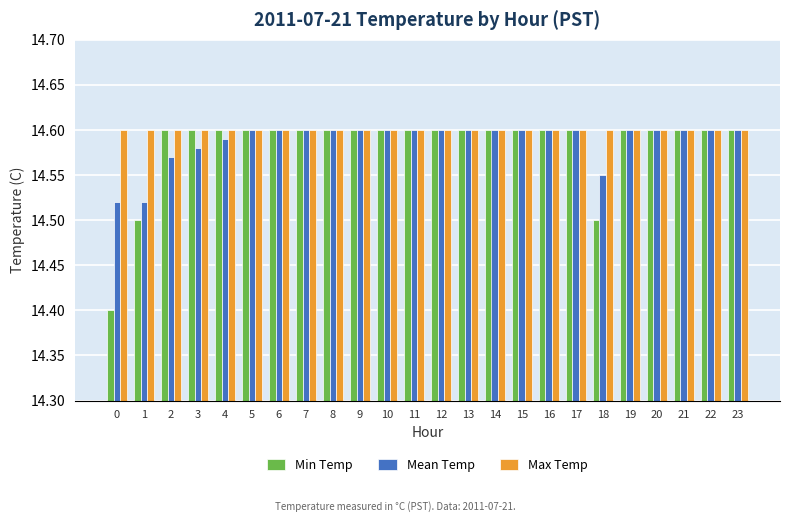

Is it true that Max Temp equals 14.6 at 3?

True